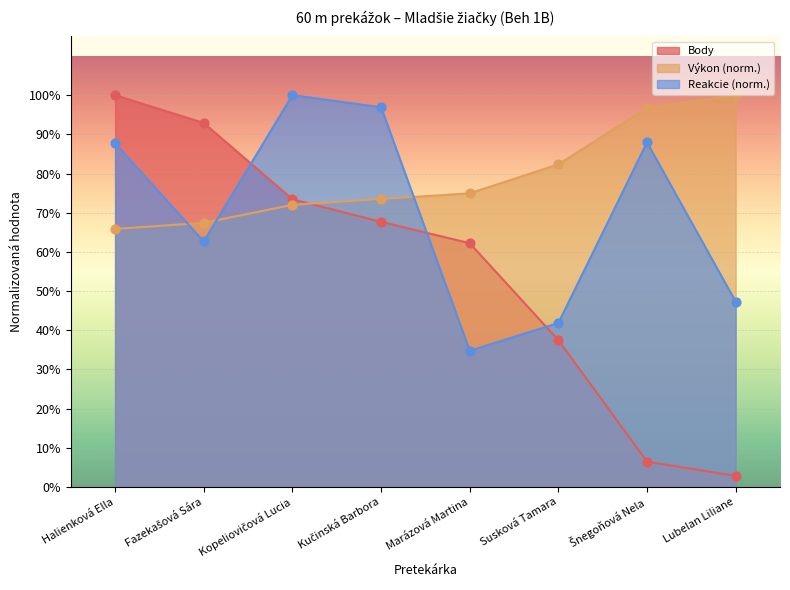

Which series has the largest Y range (max minus min)?

Body